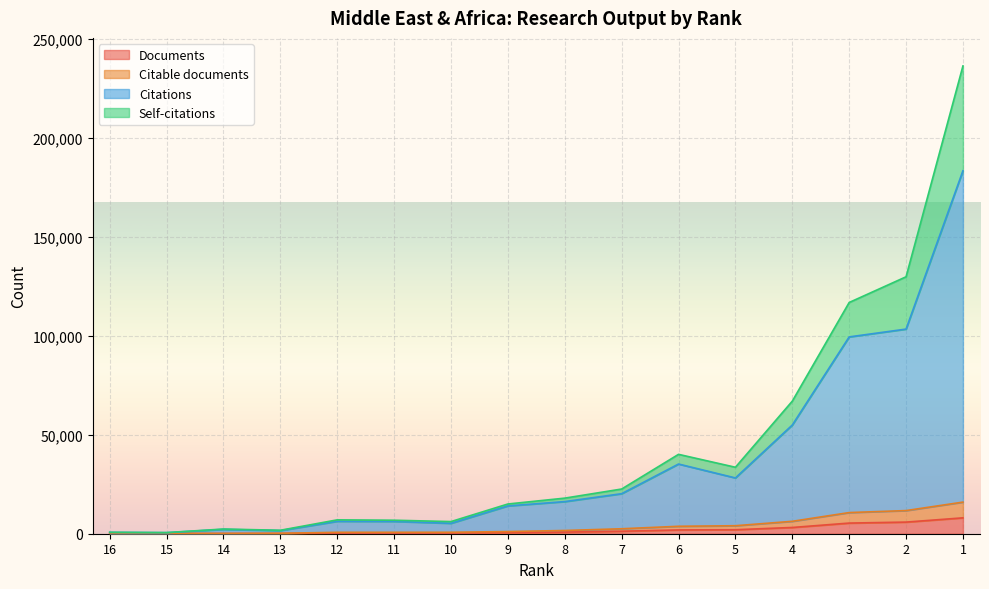

True or false: Self-citations and Documents cross at least once.

False